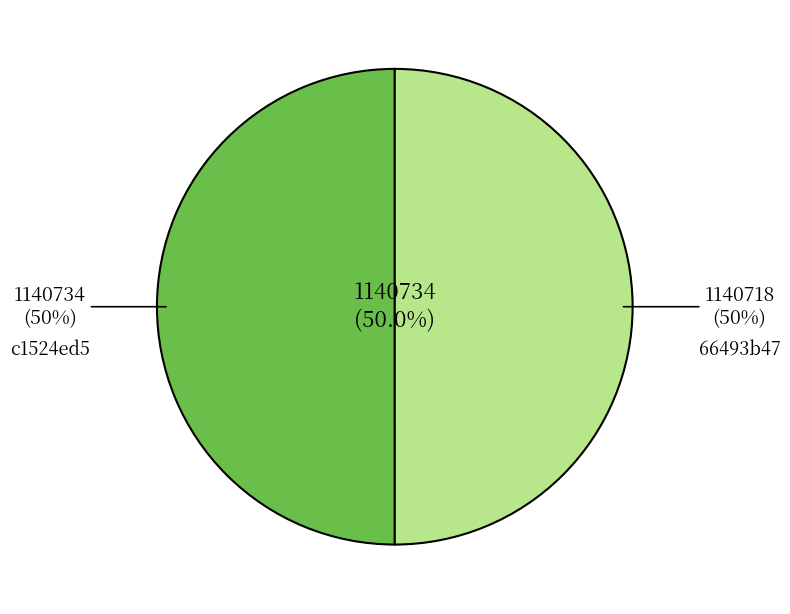

Does any single category account for the majority?

Yes